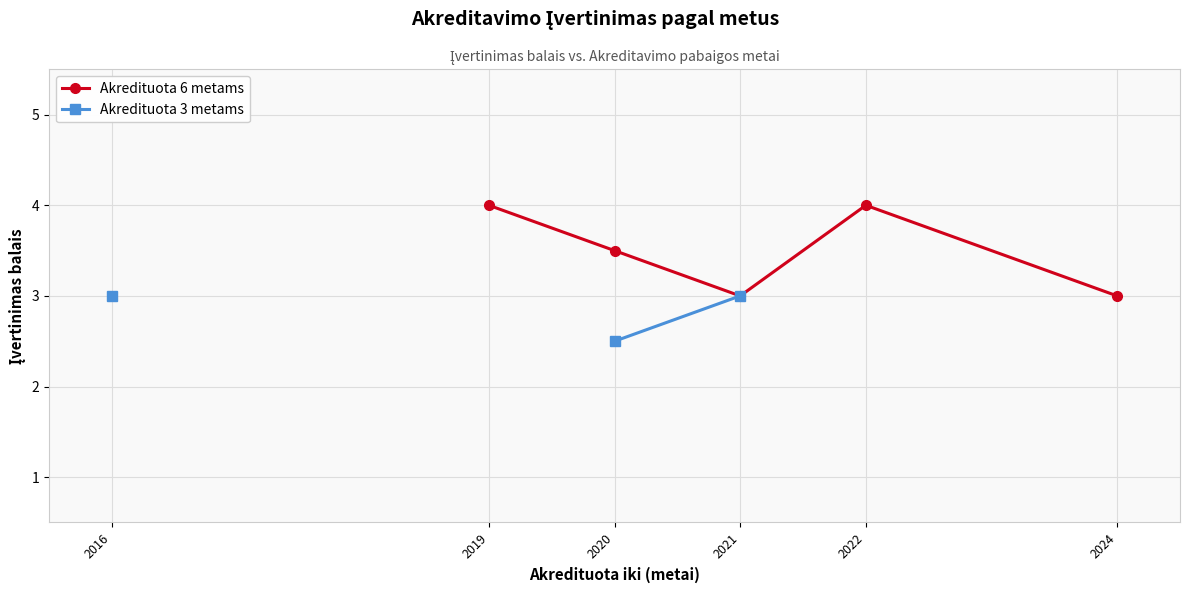

Does the chart have visible grid lines?

Yes